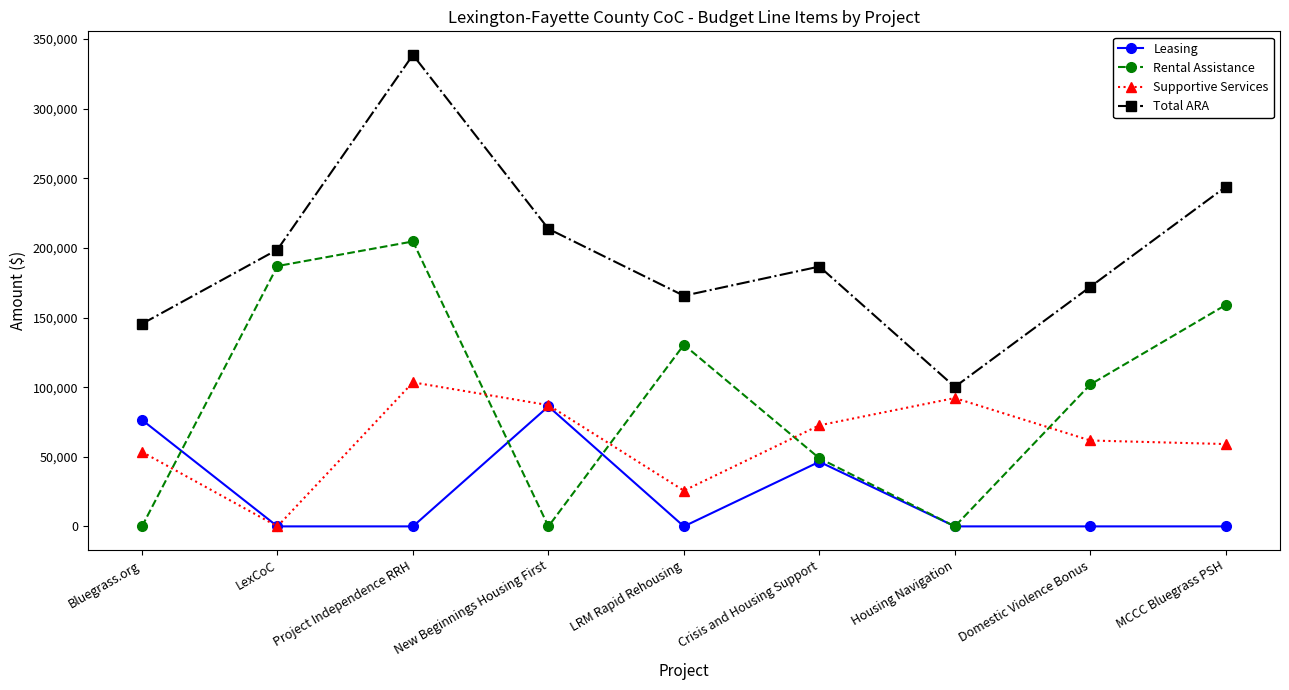

The value of Rental Assistance at LRM Rapid Rehousing is 130440. True or false?

True